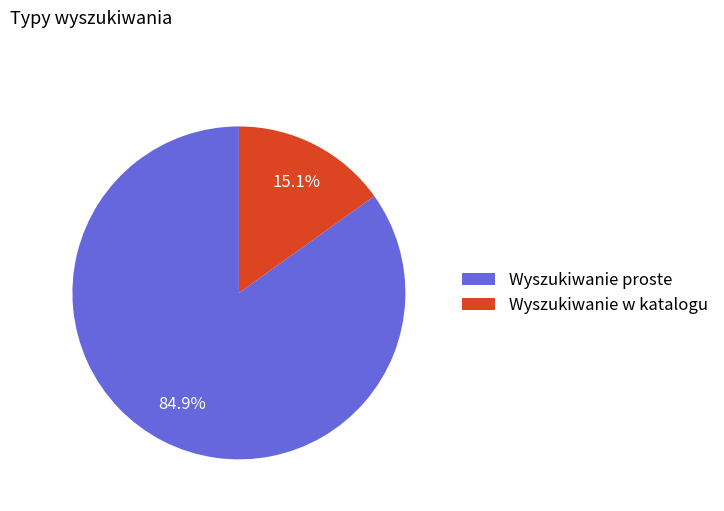

Count the number of slices in the pie.

2